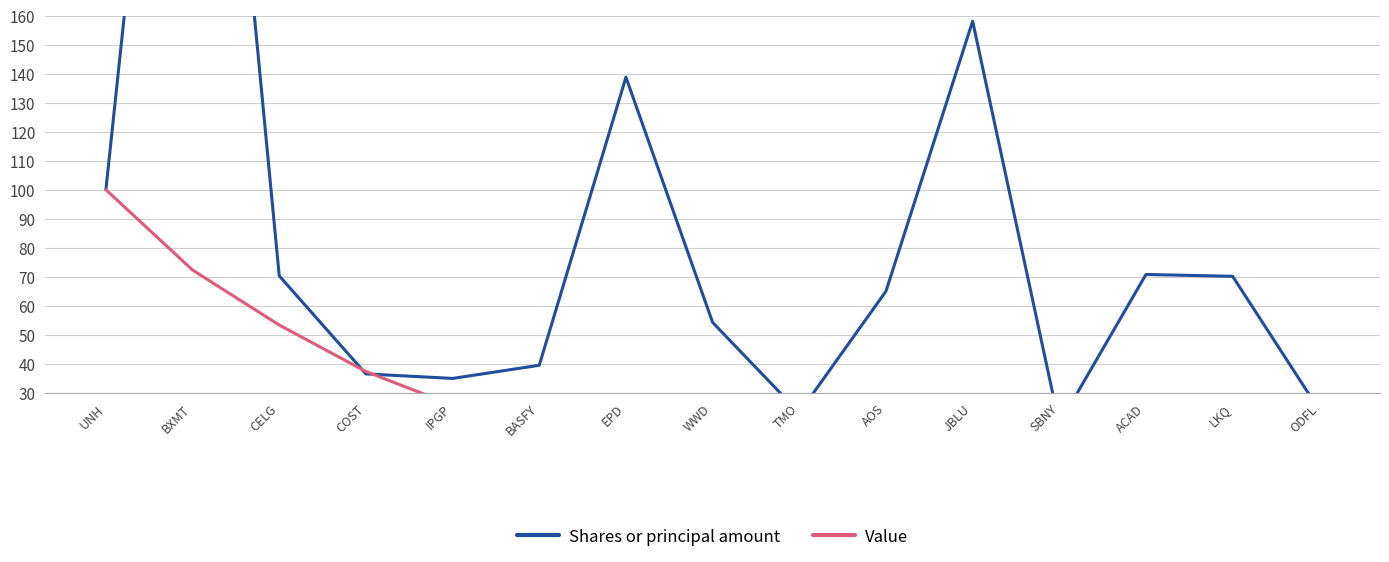

Reading left to right, extract all data points from this chart.

Shares or principal amount: 100.0	383.0	70.3	36.5	34.9	39.5	138.8	54.2	23.1	65.0	158.1	19.2	70.8	70.1	24.0
Value: 100.0	72.3	53.3	37.3	25.7	23.9	23.4	22.5	21.6	20.3	19.9	17.4	14.8	12.5	12.5